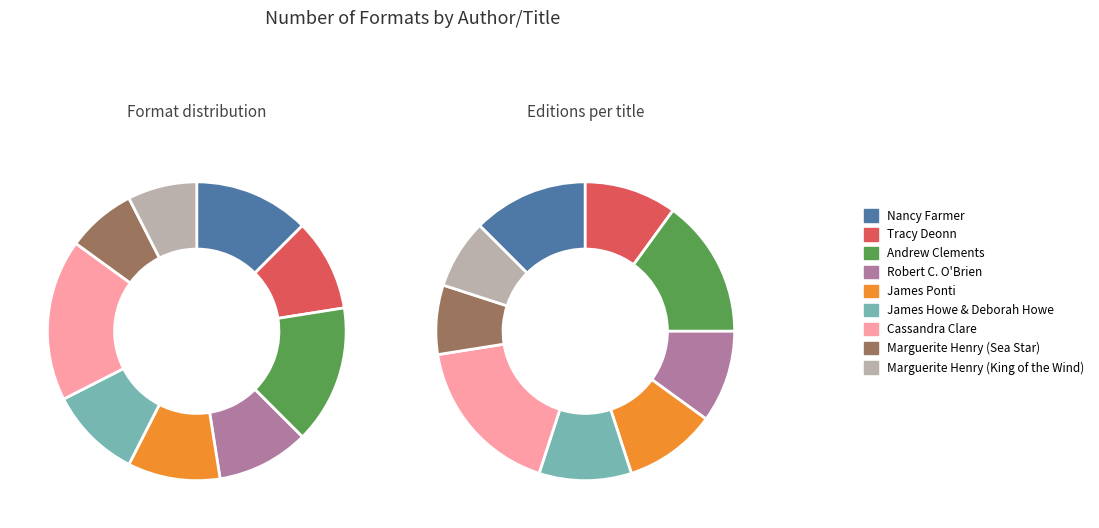

To the nearest percent, what is the difference between the largest and smallest slice percentages?

10%